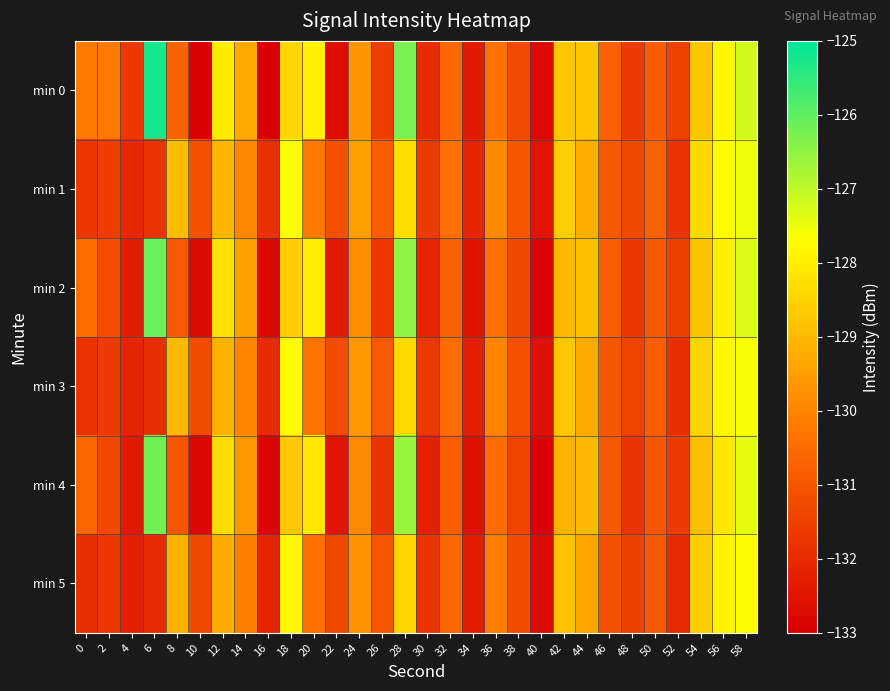

Reading right to left, what are all the values shown in this chart?

min 0: 58=-127.2	56=-127.9	54=-128.7	52=-131.5	50=-130.8	48=-131.6	46=-130.7	44=-128.7	42=-128.8	40=-132.8	38=-131.3	36=-130.3	34=-132.4	32=-130.6	30=-131.9	28=-126.3	26=-131.6	24=-129.7	22=-132.7	20=-127.9	18=-128.4	16=-133.0	14=-129.3	12=-128.0	10=-132.9	8=-130.7	6=-125.2	4=-131.7	2=-130.2	0=-130.1
min 1: 58=-127.5	56=-127.7	54=-128.4	52=-131.8	50=-130.7	48=-131.3	46=-130.9	44=-129.2	42=-128.6	40=-132.5	38=-131.0	36=-129.9	34=-132.1	32=-130.4	30=-131.6	28=-128.3	26=-130.8	24=-129.5	22=-131.1	20=-130.2	18=-127.6	16=-131.9	14=-129.9	12=-129.0	10=-131.1	8=-128.9	6=-131.8	4=-132.1	2=-131.6	0=-131.7
min 2: 58=-127.3	56=-128.0	54=-128.8	52=-131.5	50=-130.9	48=-131.7	46=-130.8	44=-128.9	42=-129.0	40=-132.9	38=-131.3	36=-130.4	34=-132.5	32=-130.7	30=-132.1	28=-126.5	26=-131.7	24=-129.8	22=-132.4	20=-128.0	18=-128.6	16=-132.8	14=-129.5	12=-128.2	10=-132.7	8=-130.9	6=-126.1	4=-132.3	2=-131.2	0=-130.5
min 3: 58=-127.6	56=-127.8	54=-128.5	52=-131.9	50=-130.8	48=-131.4	46=-131.0	44=-129.3	42=-128.7	40=-132.6	38=-131.1	36=-130.0	34=-132.2	32=-130.5	30=-131.7	28=-128.4	26=-130.9	24=-129.6	22=-131.2	20=-130.3	18=-127.7	16=-132.0	14=-130.0	12=-129.1	10=-131.2	8=-129.0	6=-131.9	4=-132.1	2=-131.6	0=-131.8
min 4: 58=-127.4	56=-128.1	54=-128.9	52=-131.6	50=-131.0	48=-131.8	46=-130.9	44=-129.0	42=-129.1	40=-133.0	38=-131.4	36=-130.5	34=-132.6	32=-130.8	30=-132.2	28=-126.6	26=-131.8	24=-129.9	22=-132.5	20=-128.1	18=-128.7	16=-132.9	14=-129.6	12=-128.3	10=-132.8	8=-131.0	6=-126.2	4=-132.4	2=-131.3	0=-130.6
min 5: 58=-127.7	56=-127.9	54=-128.6	52=-132.0	50=-130.9	48=-131.5	46=-131.1	44=-129.4	42=-128.8	40=-132.7	38=-131.2	36=-130.1	34=-132.3	32=-130.6	30=-131.8	28=-128.5	26=-131.0	24=-129.7	22=-131.3	20=-130.4	18=-127.8	16=-132.1	14=-130.1	12=-129.2	10=-131.3	8=-129.1	6=-132.0	4=-132.2	2=-131.7	0=-131.9